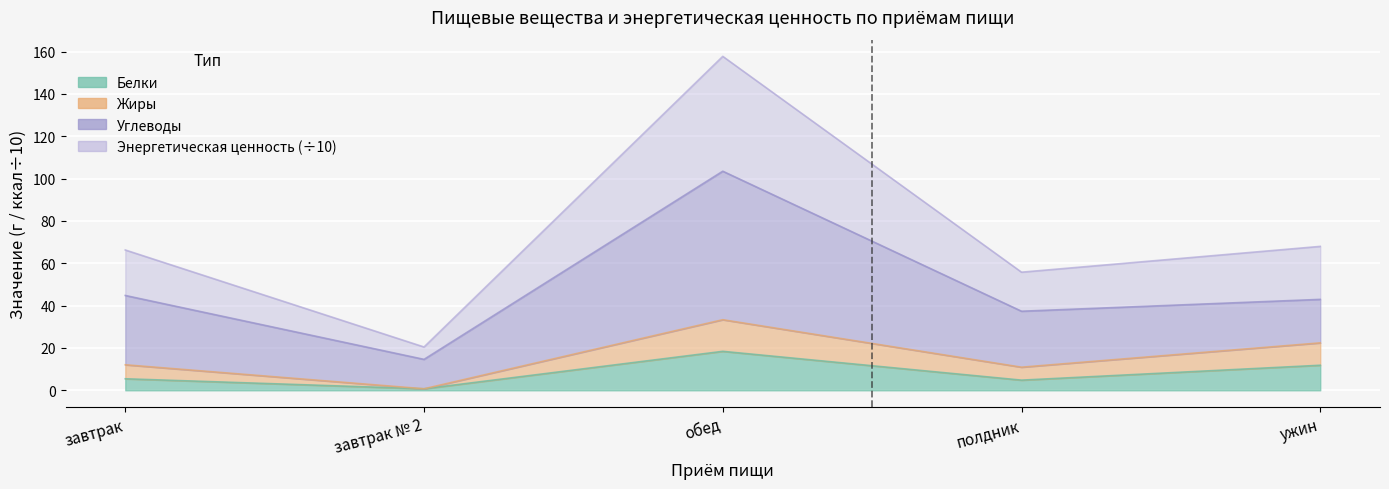

How many interior local peaks does the Белки series have?

1